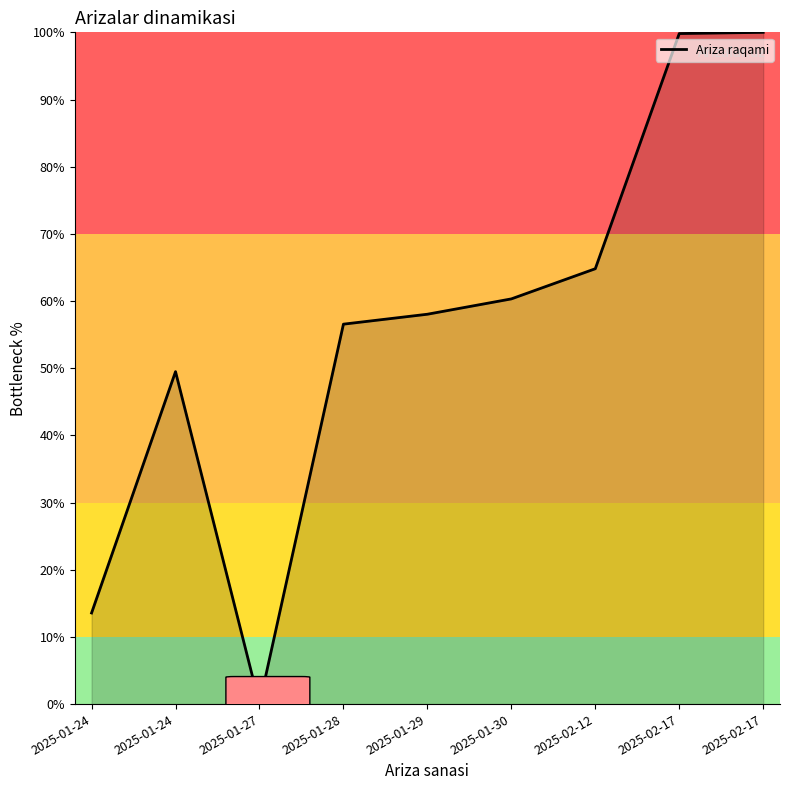

The value at 2025-02-17 is 49.3. True or false?

False